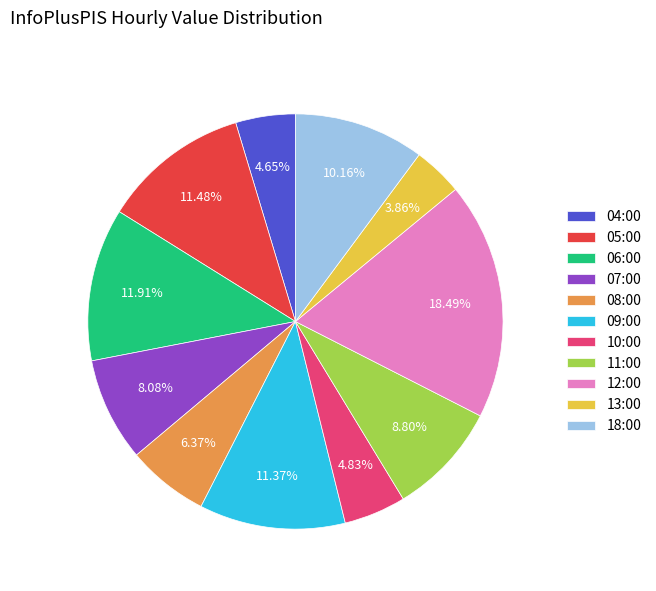

What is the ratio of the value at 04:00 to the value at 05:00?

0.4